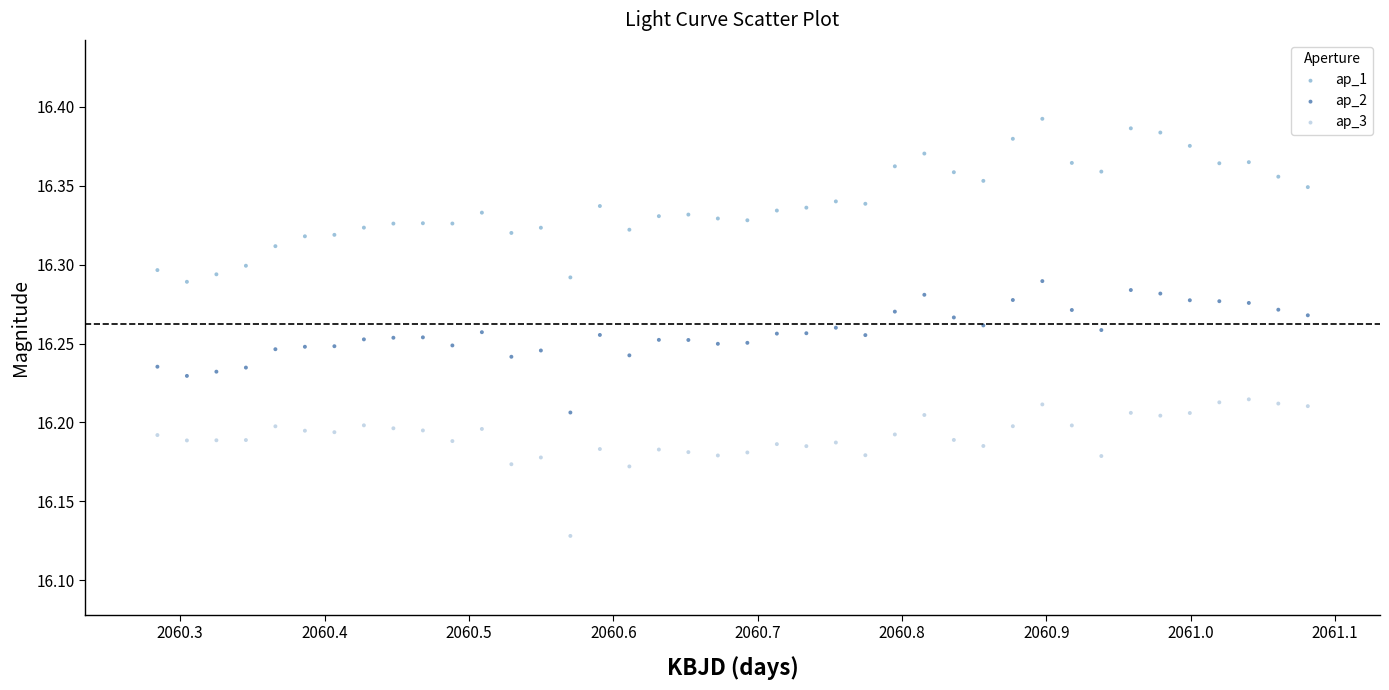

Across all data points, what is the range of Y values (max minus min)?

0.3